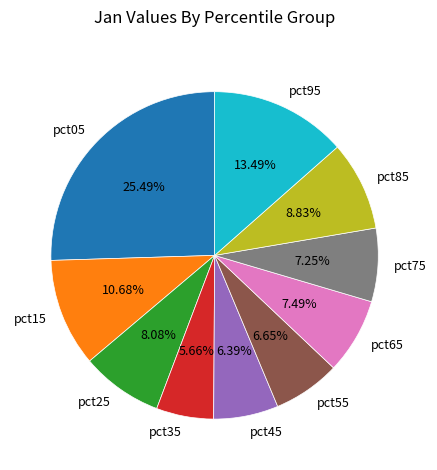

To the nearest percent, what is the difference between the largest and smallest slice percentages?

20%